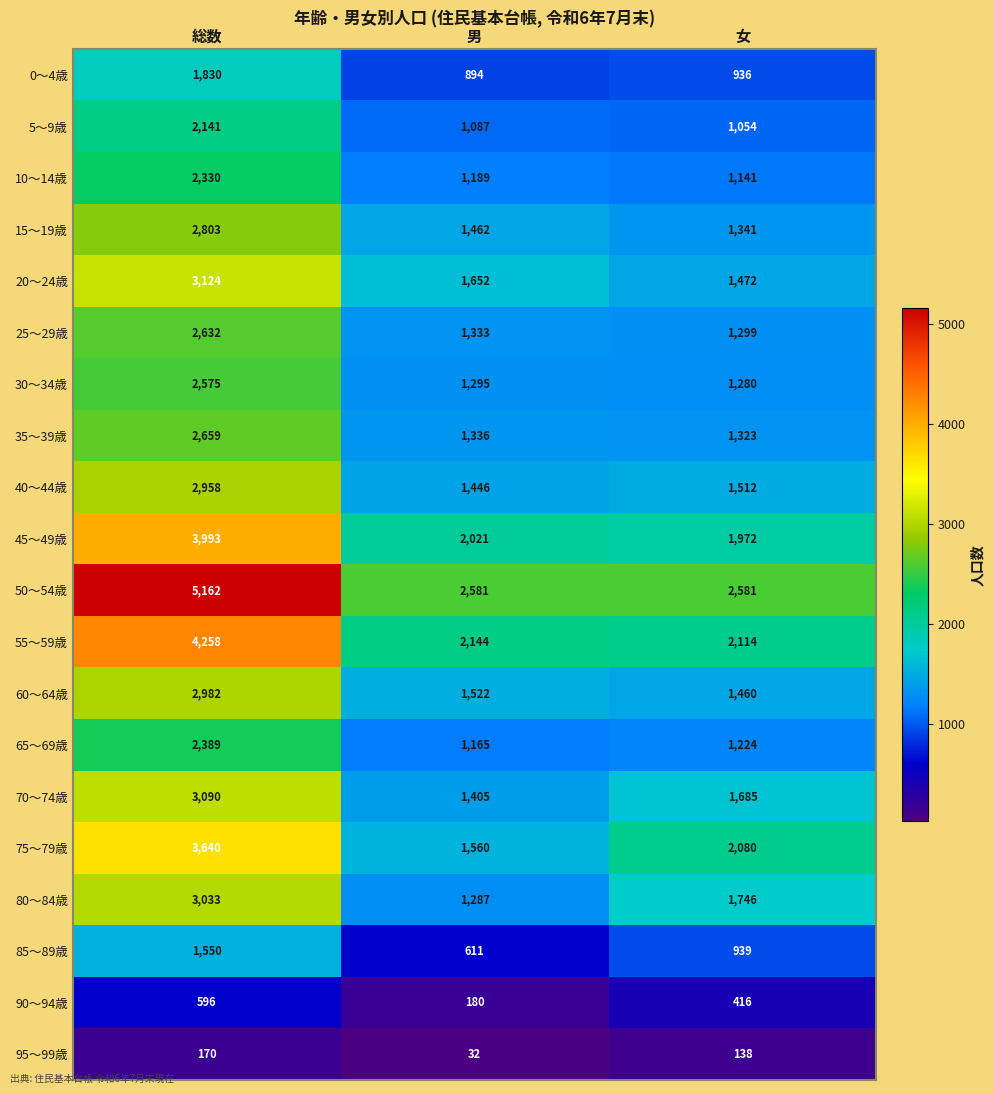

At how many categories does at least one series exceed 1492?

3